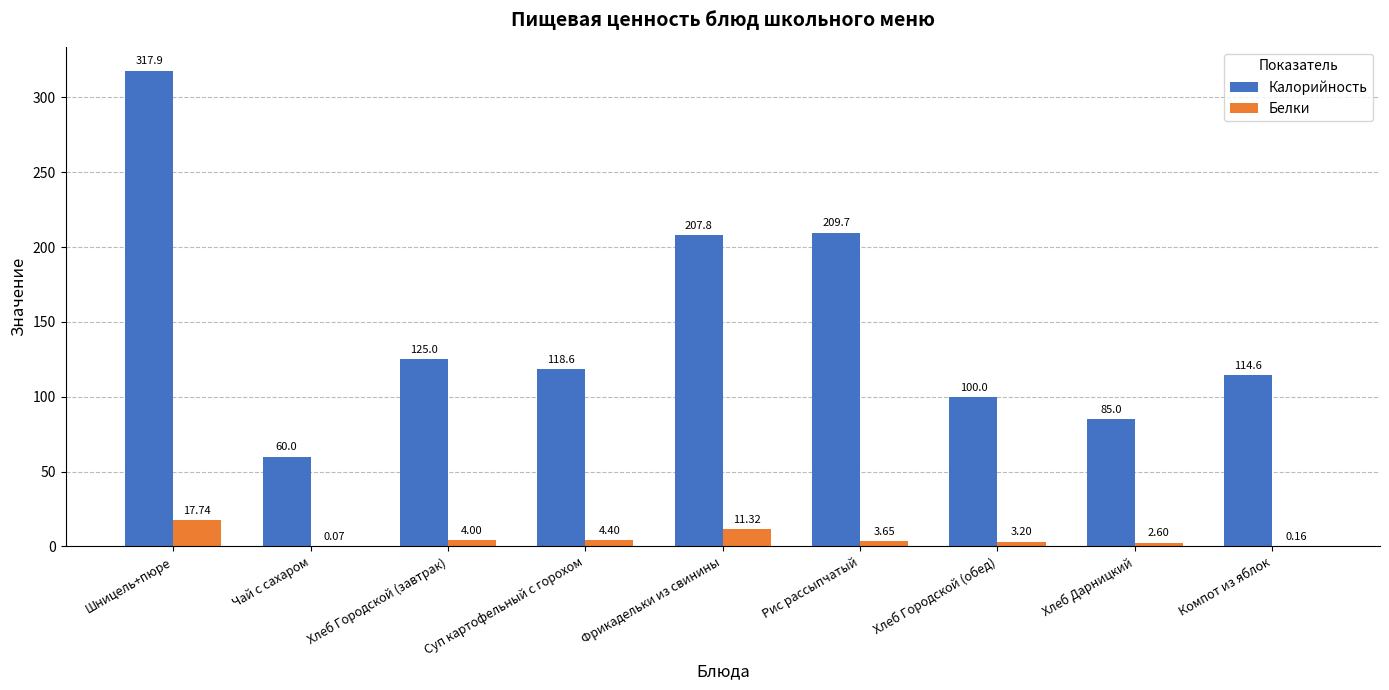

What is the sum of the Белки values at Хлеб Дарницкий and Чай с сахаром?

2.7